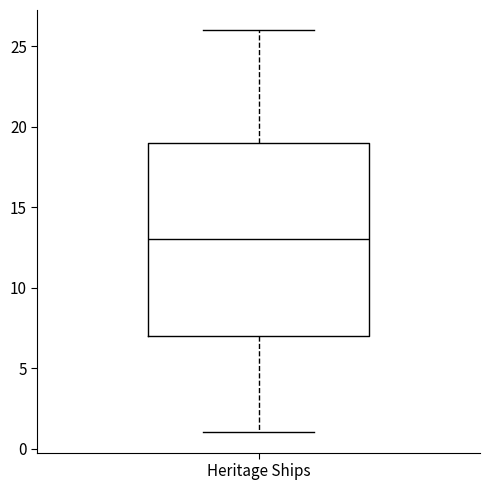

Read this box plot against the y-axis: the position of the median line, the range covered by the box, and the ends of both whiskers. The values are not printed on the chart, so give them approximately, as read against the axis.

median 13, box 7 to 19, whiskers 1 to 26